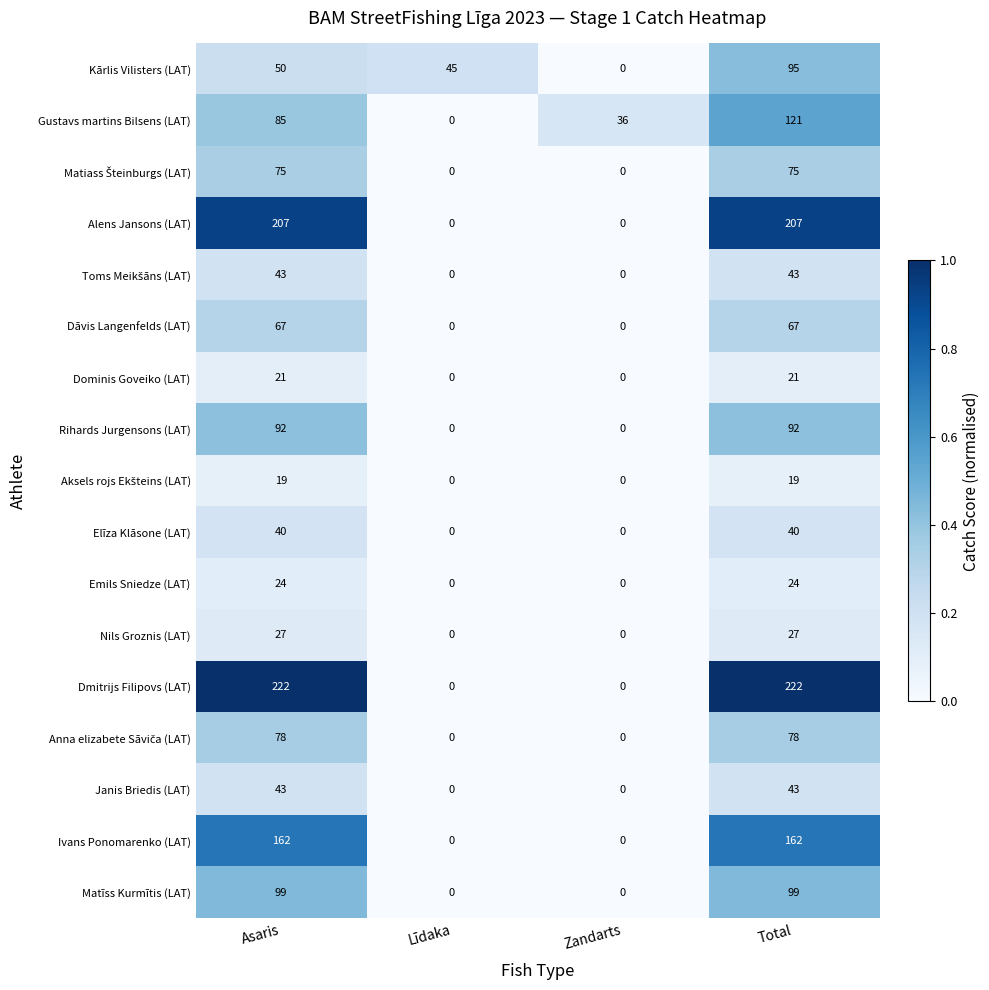

At which category is the sum across all series the highest?

Total